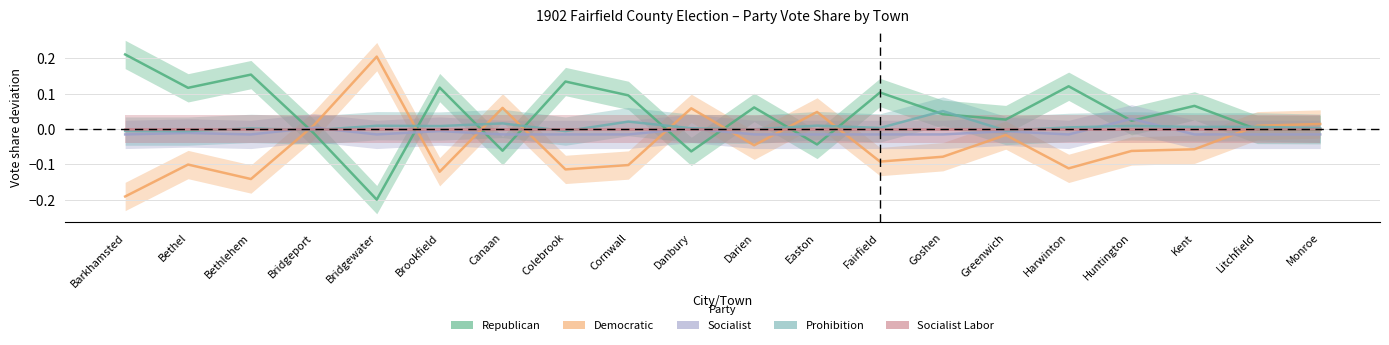

Which series has the largest total across all categories?

Republican